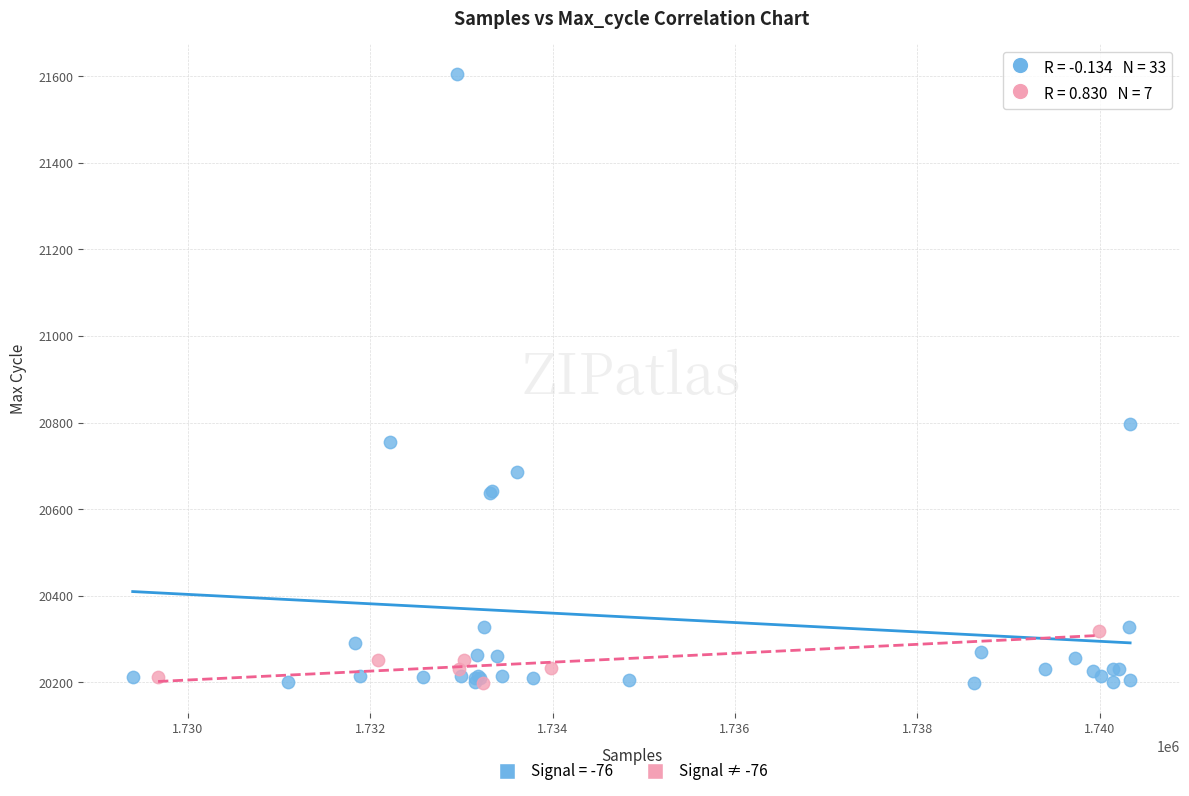

Which series contains the highest Y value?

Signal = -76